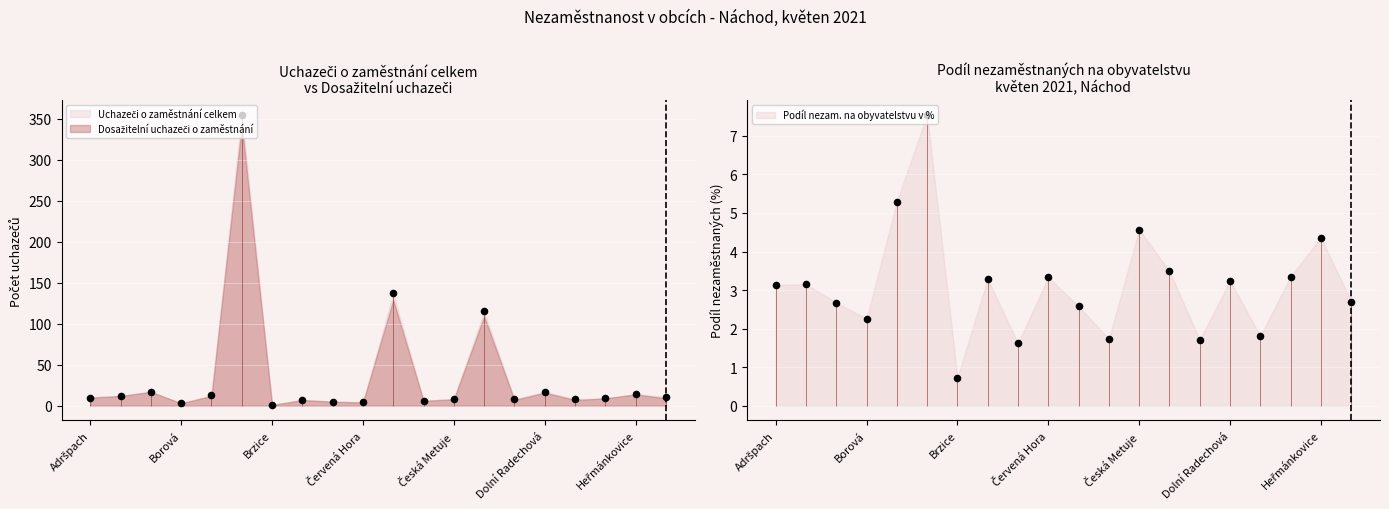

Which series has the widest spread of Y values?

Uchazeči o zaměstnání celkem